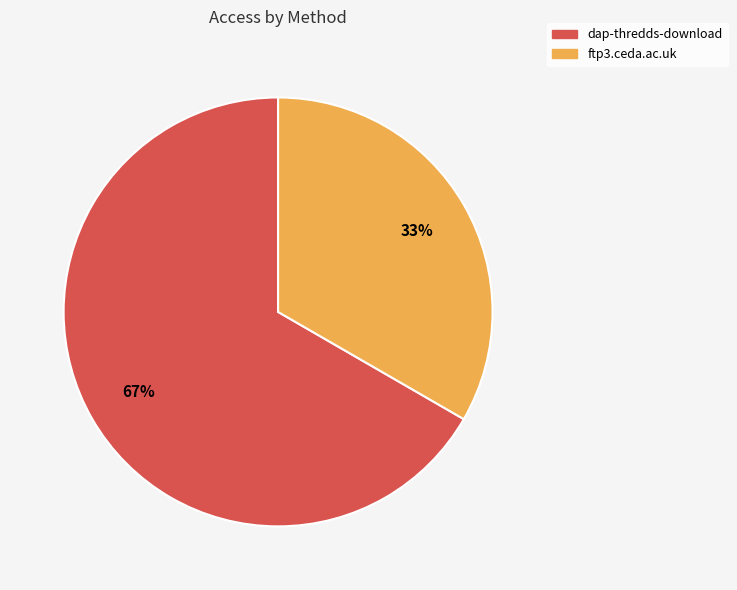

Which slice is the smallest?

ftp3.ceda.ac.uk